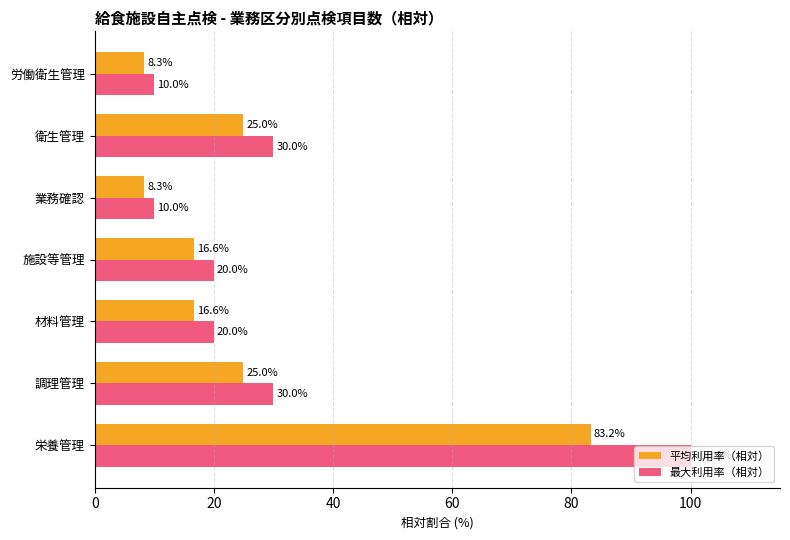

The 最大利用率（相対） series shows 30.0 at 衛生管理. True or false?

True